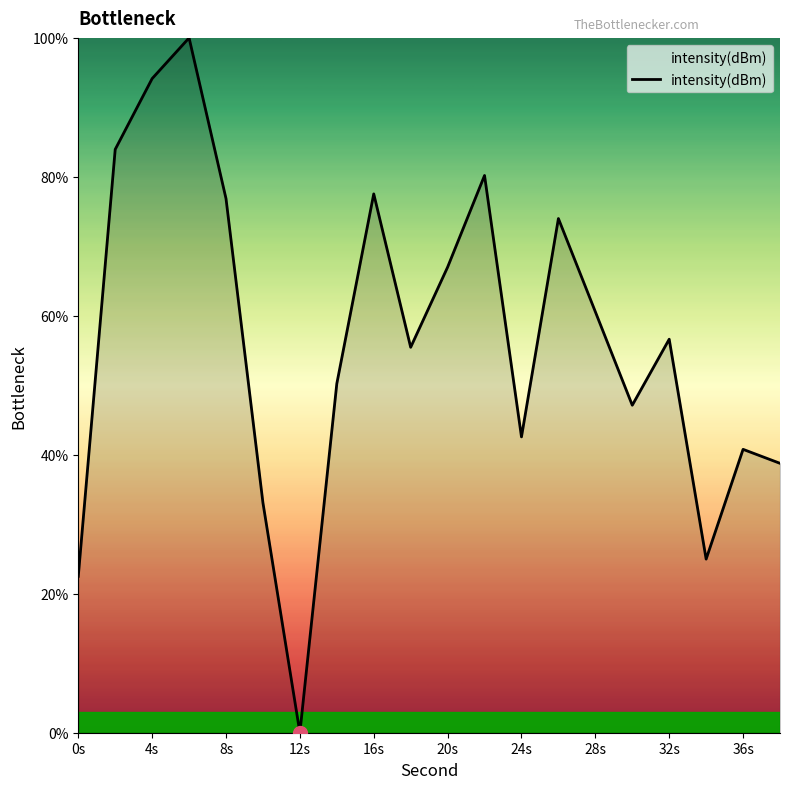

What is the difference between the maximum and minimum values?

100.0